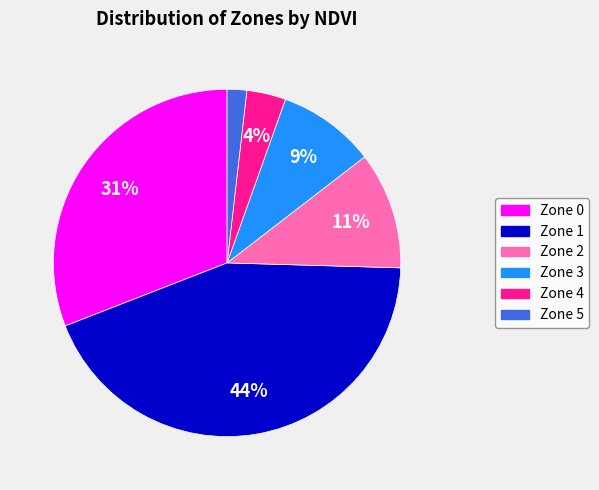

The Zone 0 slice represents 31% of the pie. True or false?

True